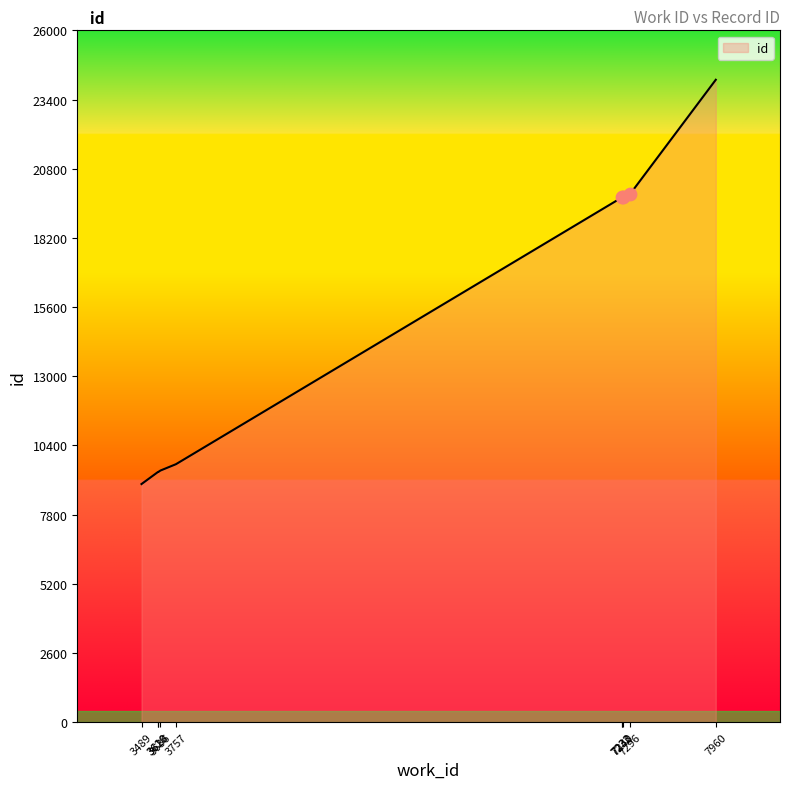

Which has a higher value, 3618 or 7960?

7960